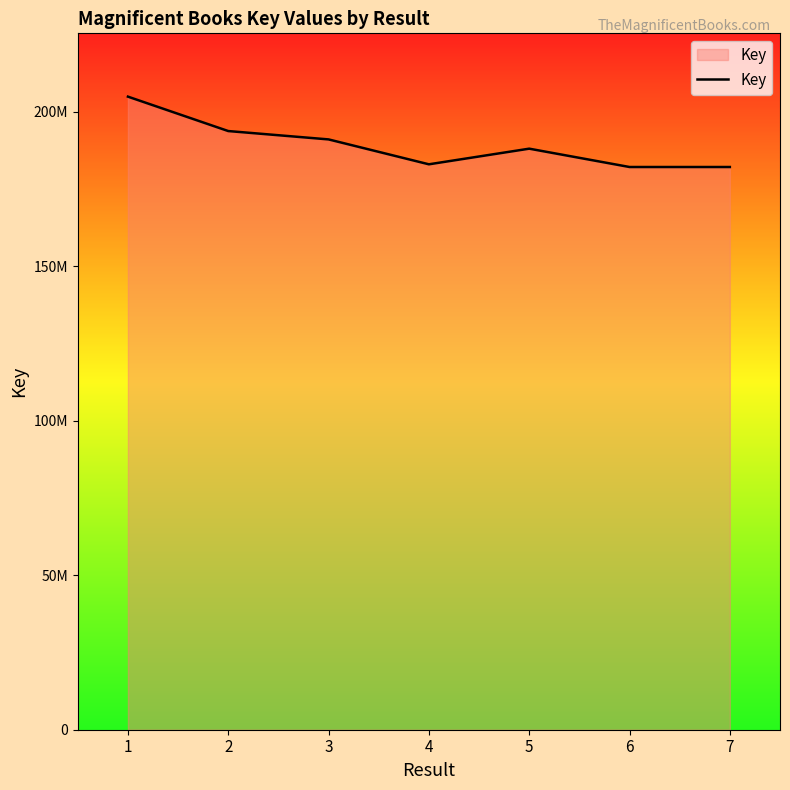

Does the chart display data point markers on the line(s)?

No